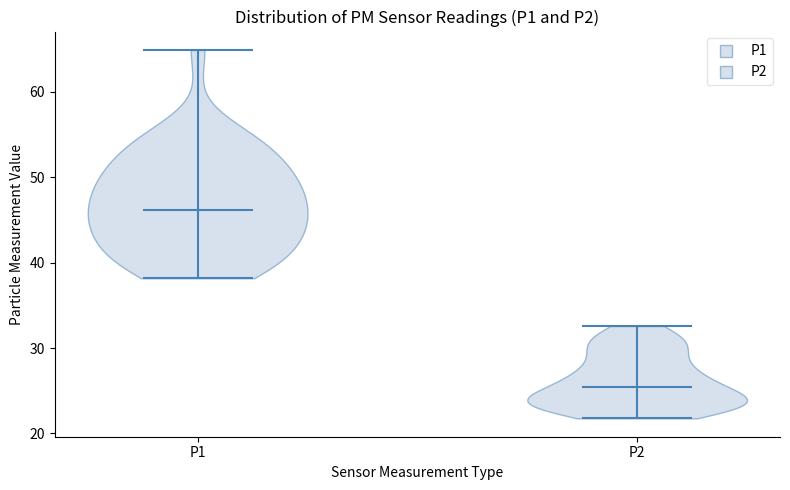

Reading left to right, read every violin against the y-axis: where its median line is, and the lowest and highest points it reaches. The values are not printed on the chart, so give them approximately, as read against the axis.

P1: median line 46, lowest point 38, highest point 65
P2: median line 25, lowest point 22, highest point 33